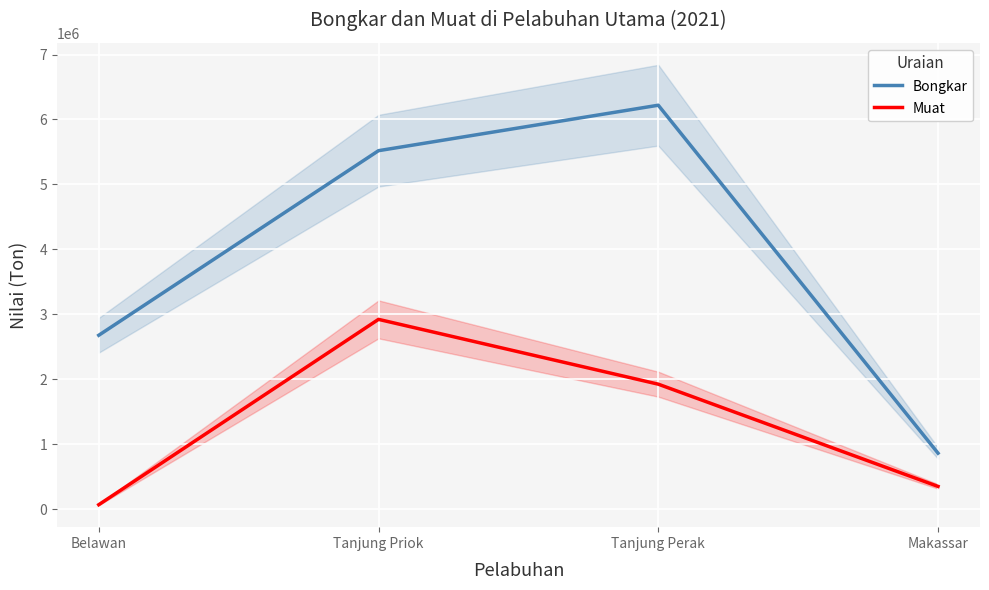

Where does the Muat series first go above 1922885?

Tanjung Priok